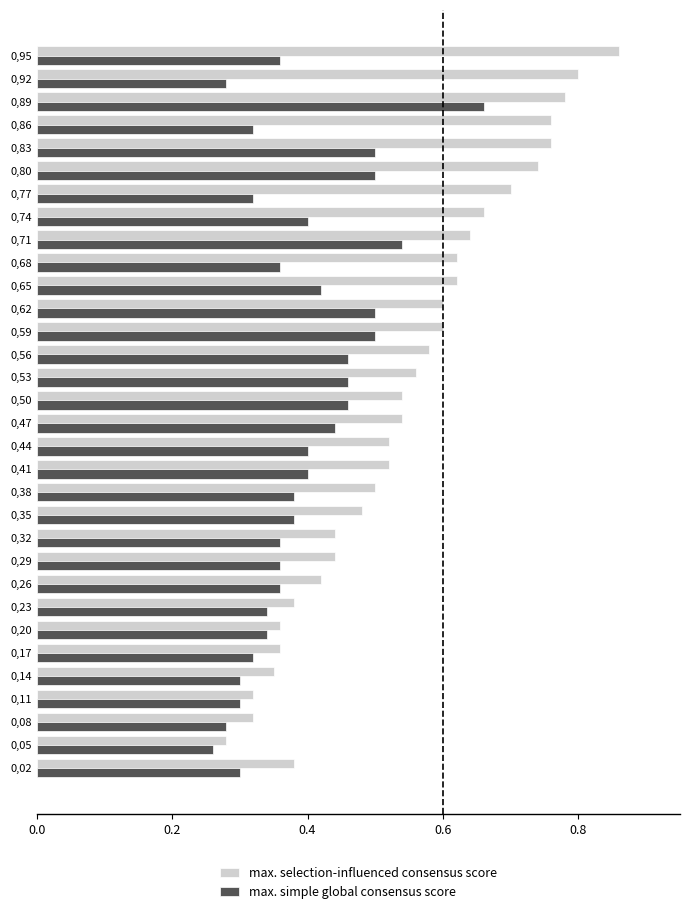

Count the max. simple global consensus score values in the range 0 to 1.

32